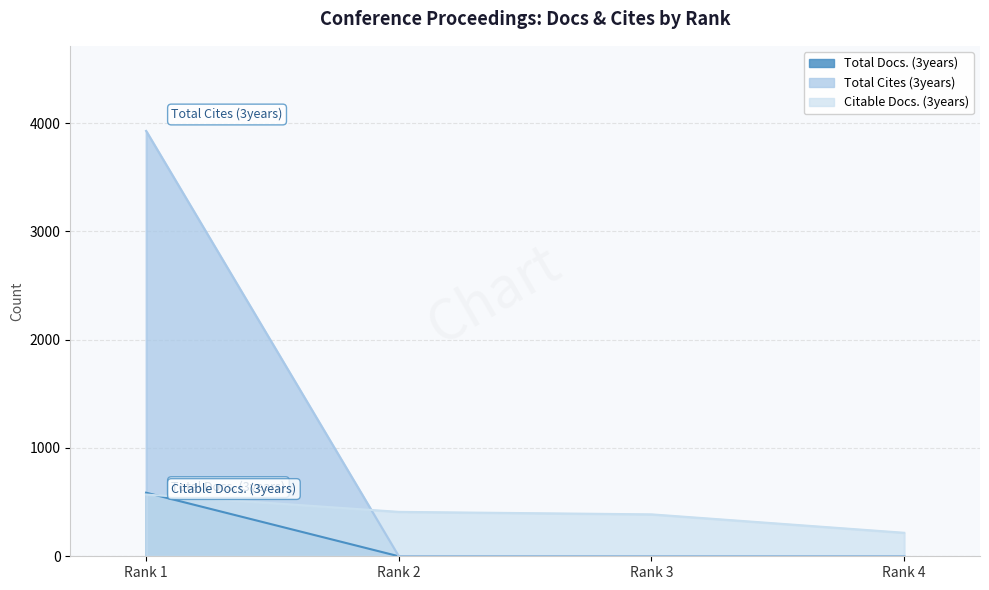

True or false: Total Cites (3years) has more than 2 interior local peaks.

False